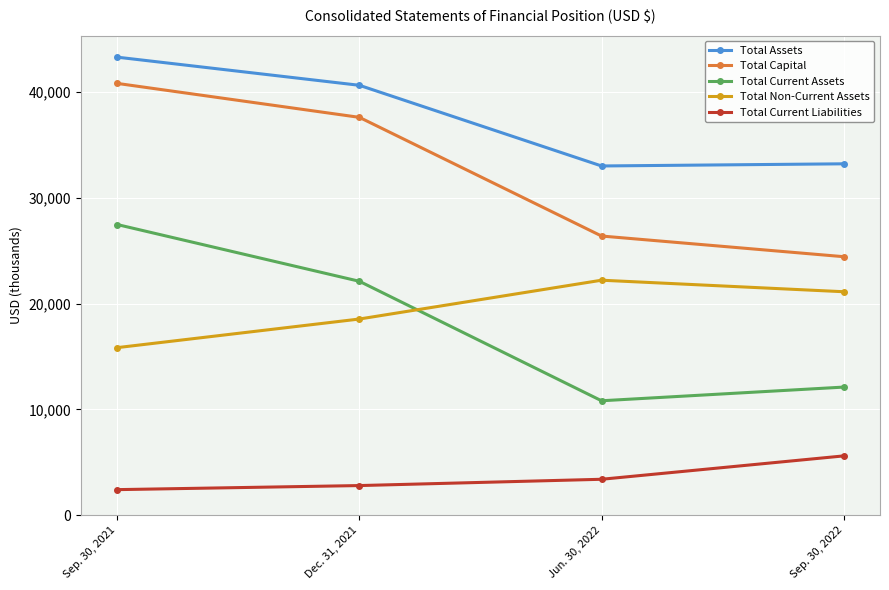

Between Dec. 31, 2021 and Sep. 30, 2022, which series saw the biggest shift?

Total Capital